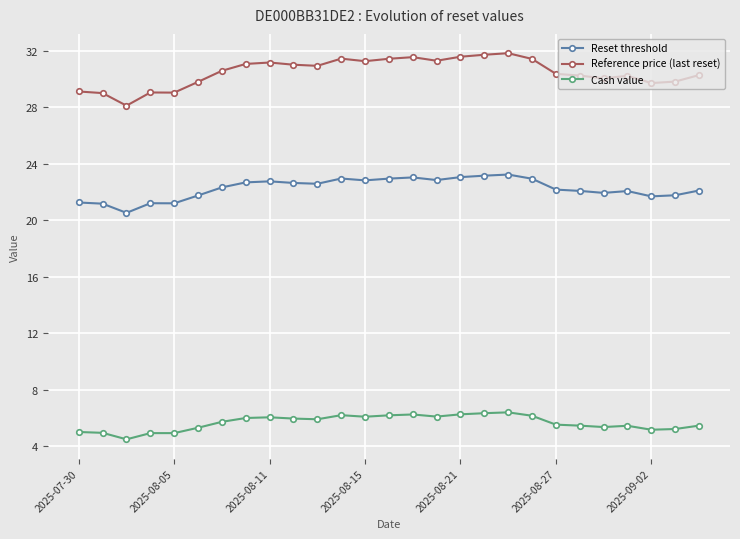

What is the value of the Reference price (last reset) point at the 23rd from the left?

30.0